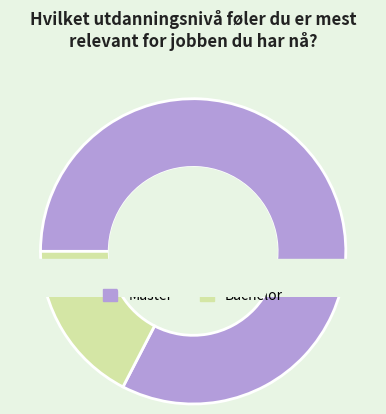

What portion of the pie excludes Bachelor?

82.6%